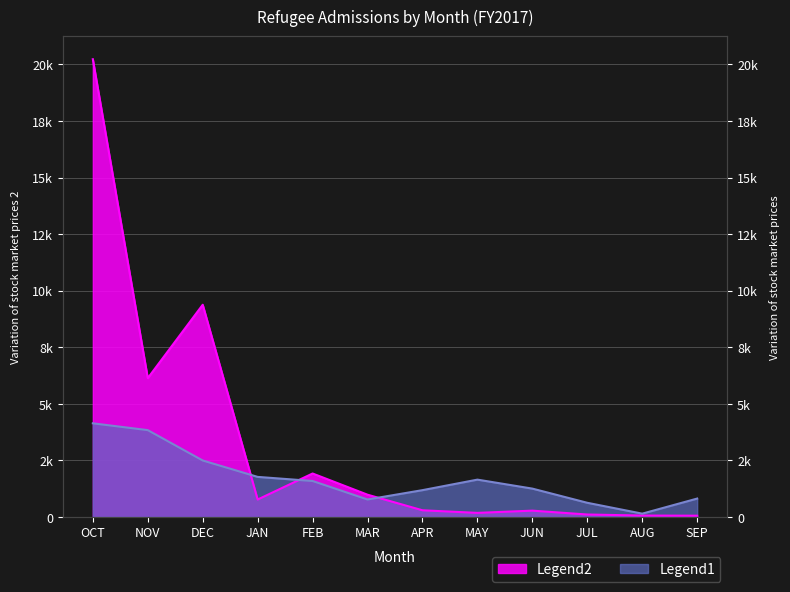

In Legend1, how many points are lower than both neighbors (excluding endpoints)?

2